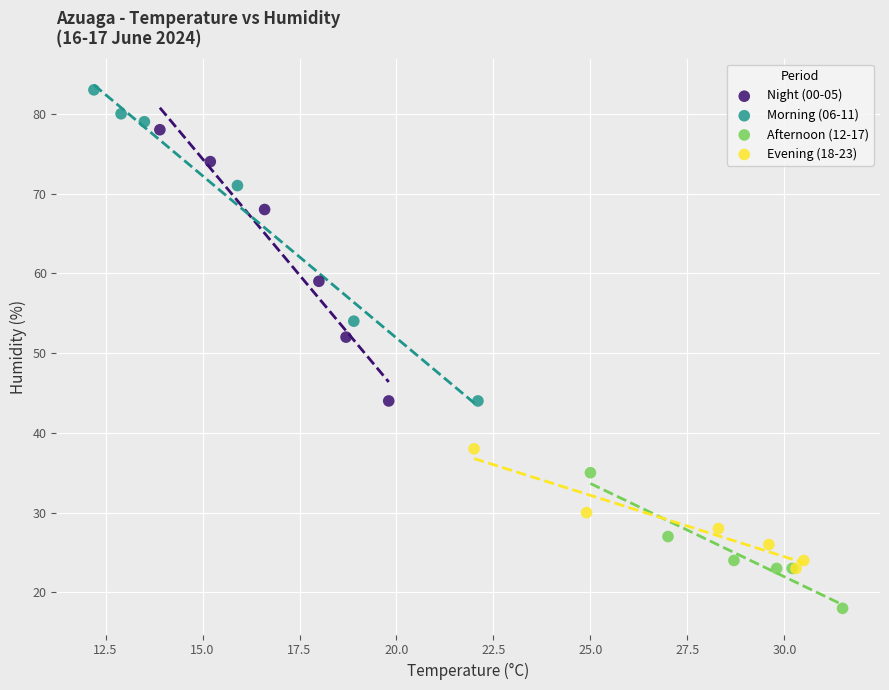

Which series reaches the minimum Y coordinate?

Afternoon (12-17)